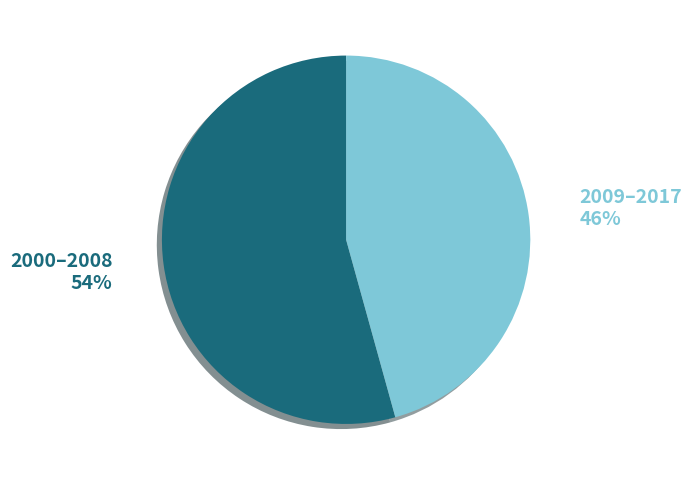

Is the sum of 2009–2017 and 2000–2008 greater than half?

Yes